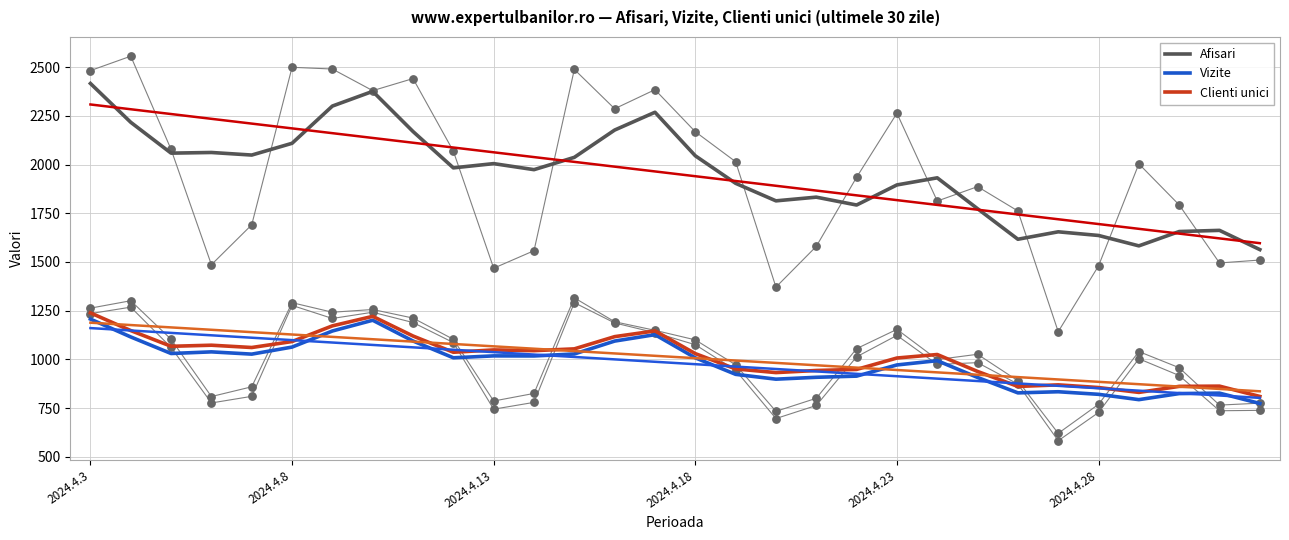

At which category is the sum across all series the highest?

2024.4.3